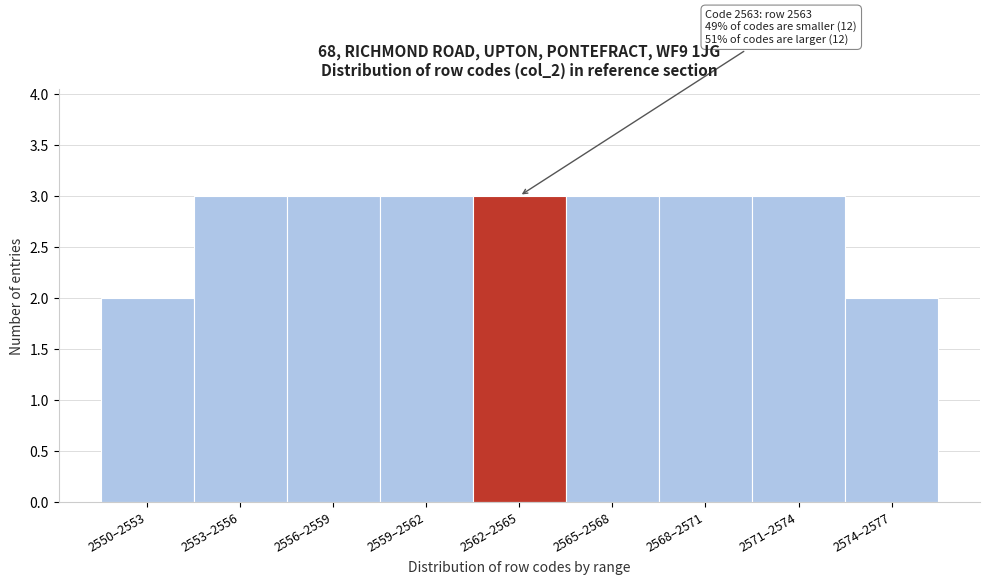

Reading left to right, list all the values displayed in this chart.

2550–2553=2	2553–2556=3	2556–2559=3	2559–2562=3	2562–2565=3	2565–2568=3	2568–2571=3	2571–2574=3	2574–2577=2